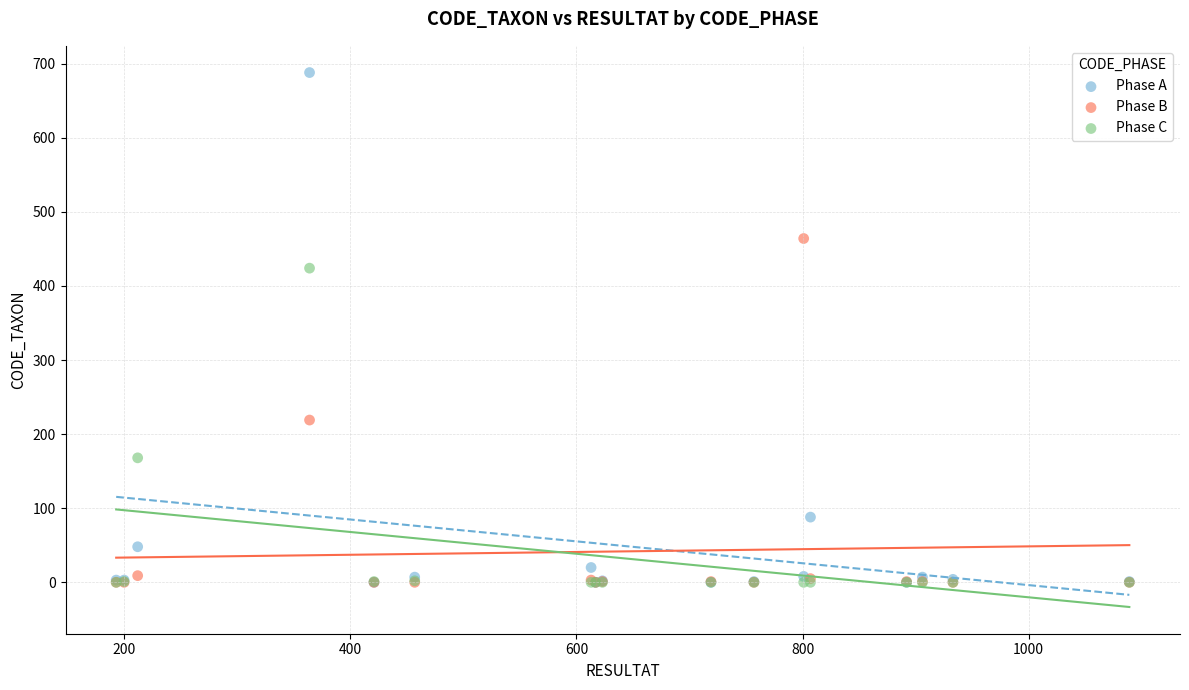

In the Phase B series, what Y value is closest to 232?

219